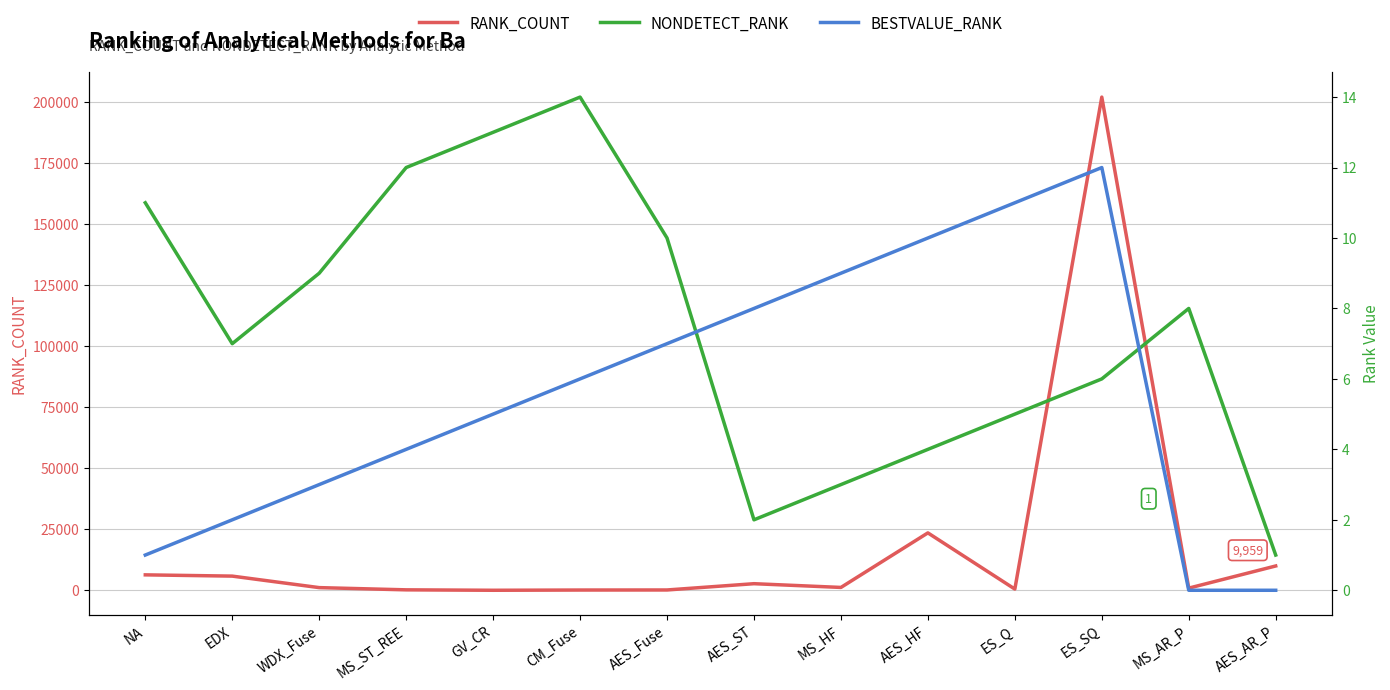

Reading right to left, list all the values displayed in this chart.

RANK_COUNT: AES_AR_P=9959	MS_AR_P=889	ES_SQ=201922	ES_Q=501	AES_HF=23506	MS_HF=1173	AES_ST=2706	AES_Fuse=135	CM_Fuse=110	GV_CR=12	MS_ST_REE=190	WDX_Fuse=1097	EDX=5809	NA=6323
NONDETECT_RANK: AES_AR_P=1	MS_AR_P=8	ES_SQ=6	ES_Q=5	AES_HF=4	MS_HF=3	AES_ST=2	AES_Fuse=10	CM_Fuse=14	GV_CR=13	MS_ST_REE=12	WDX_Fuse=9	EDX=7	NA=11
BESTVALUE_RANK: AES_AR_P=0	MS_AR_P=0	ES_SQ=12	ES_Q=11	AES_HF=10	MS_HF=9	AES_ST=8	AES_Fuse=7	CM_Fuse=6	GV_CR=5	MS_ST_REE=4	WDX_Fuse=3	EDX=2	NA=1